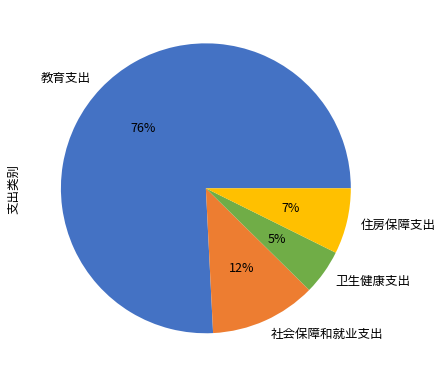

Which has a higher value, 教育支出 or 社会保障和就业支出?

教育支出